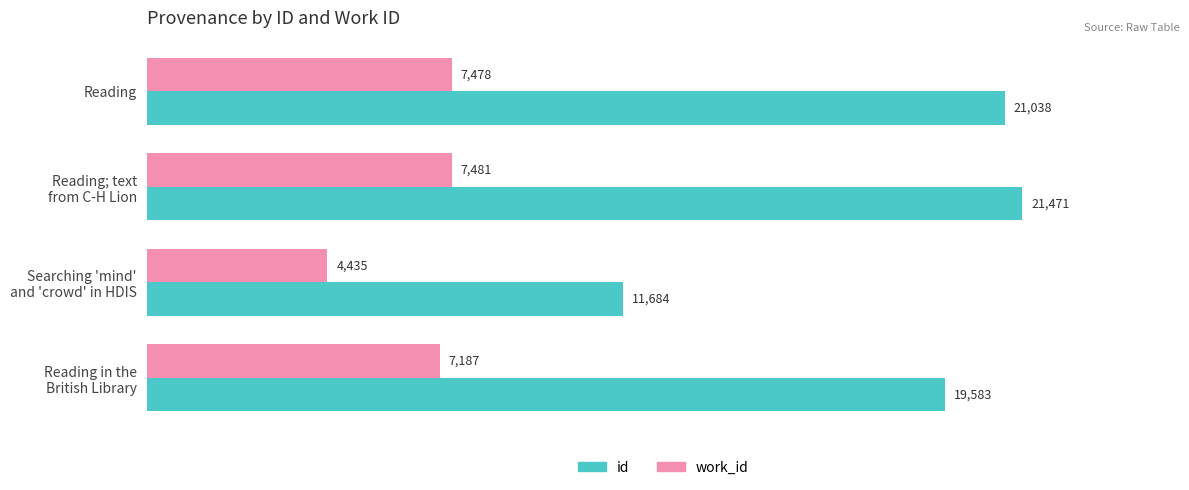

List the labels in order of work_id value, largest first.

Reading; text
from C-H Lion, Reading, Reading in the
British Library, Searching 'mind'
and 'crowd' in HDIS